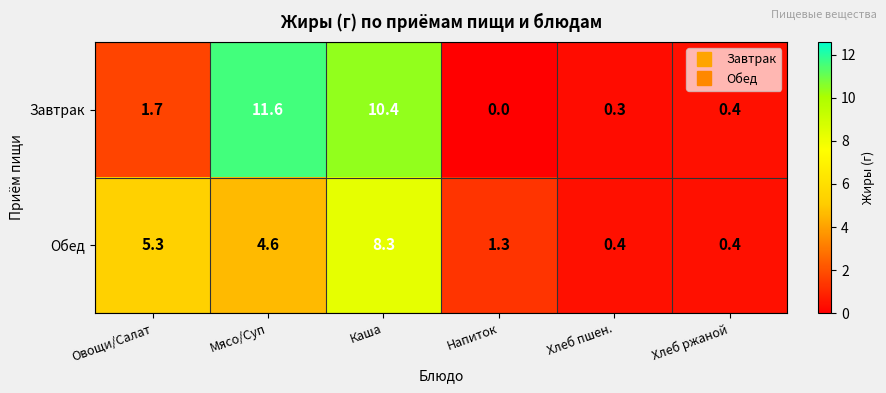

At which category is the sum across all series the highest?

Каша